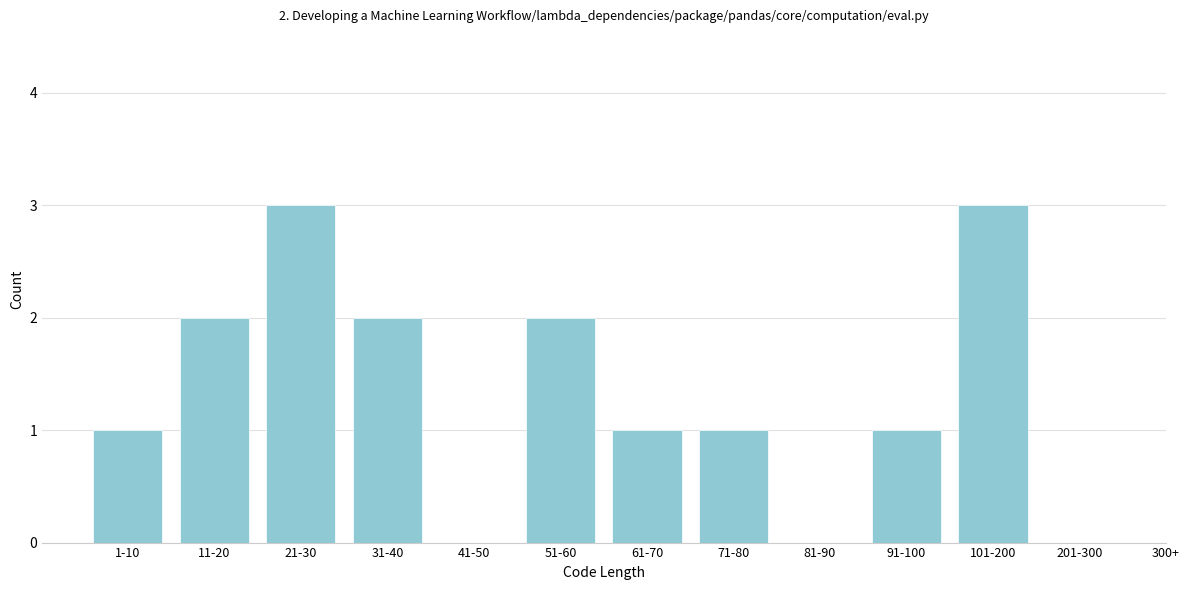

Reading left to right, transcribe all the data shown in this chart.

1-10=1	11-20=2	21-30=3	31-40=2	41-50=0	51-60=2	61-70=1	71-80=1	81-90=0	91-100=1	101-200=3	201-300=0